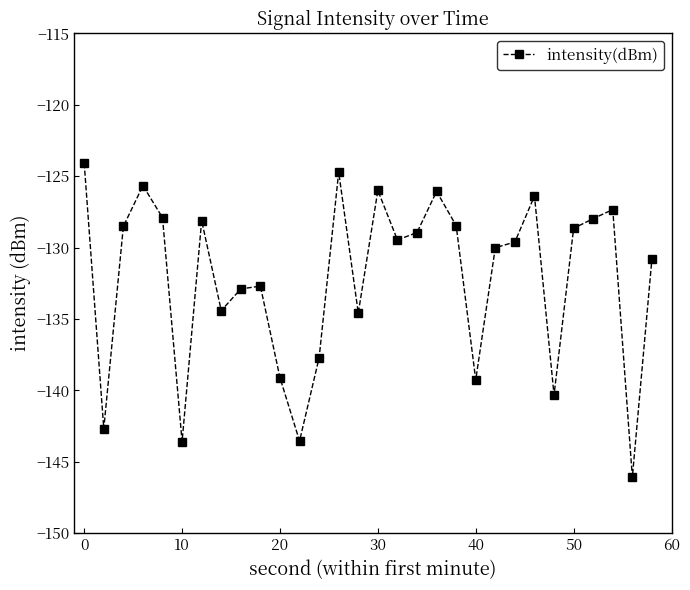

What is the difference between the second highest and second lowest values?

18.9